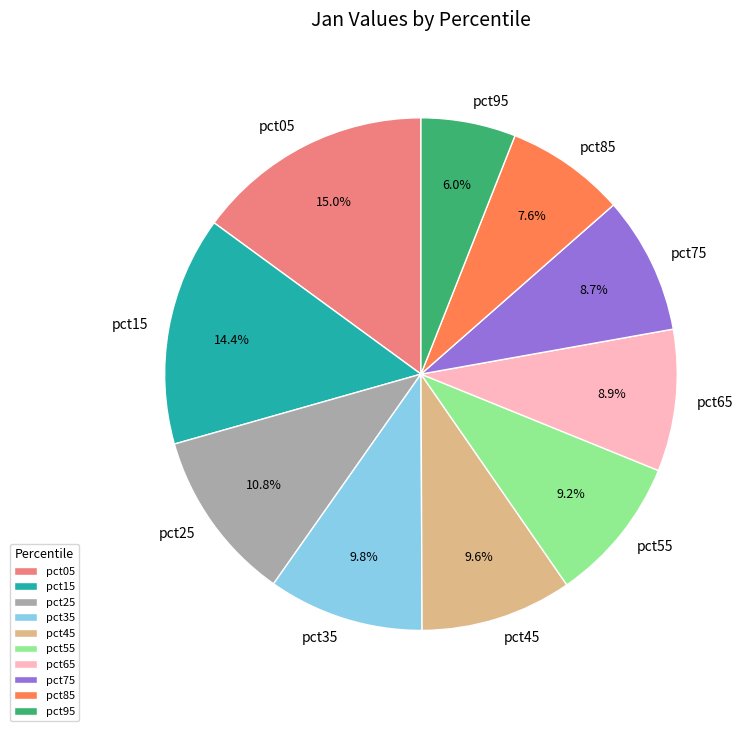

Which slice is the smallest?

pct95